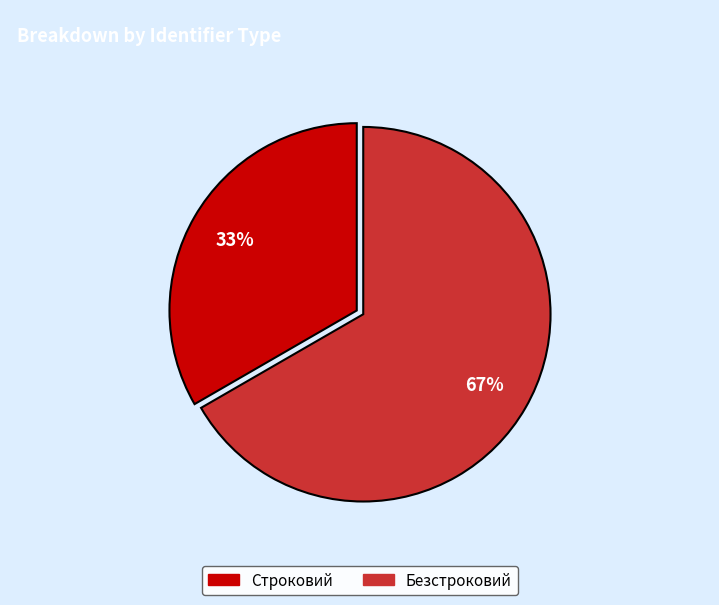

Count the number of slices in the pie.

2